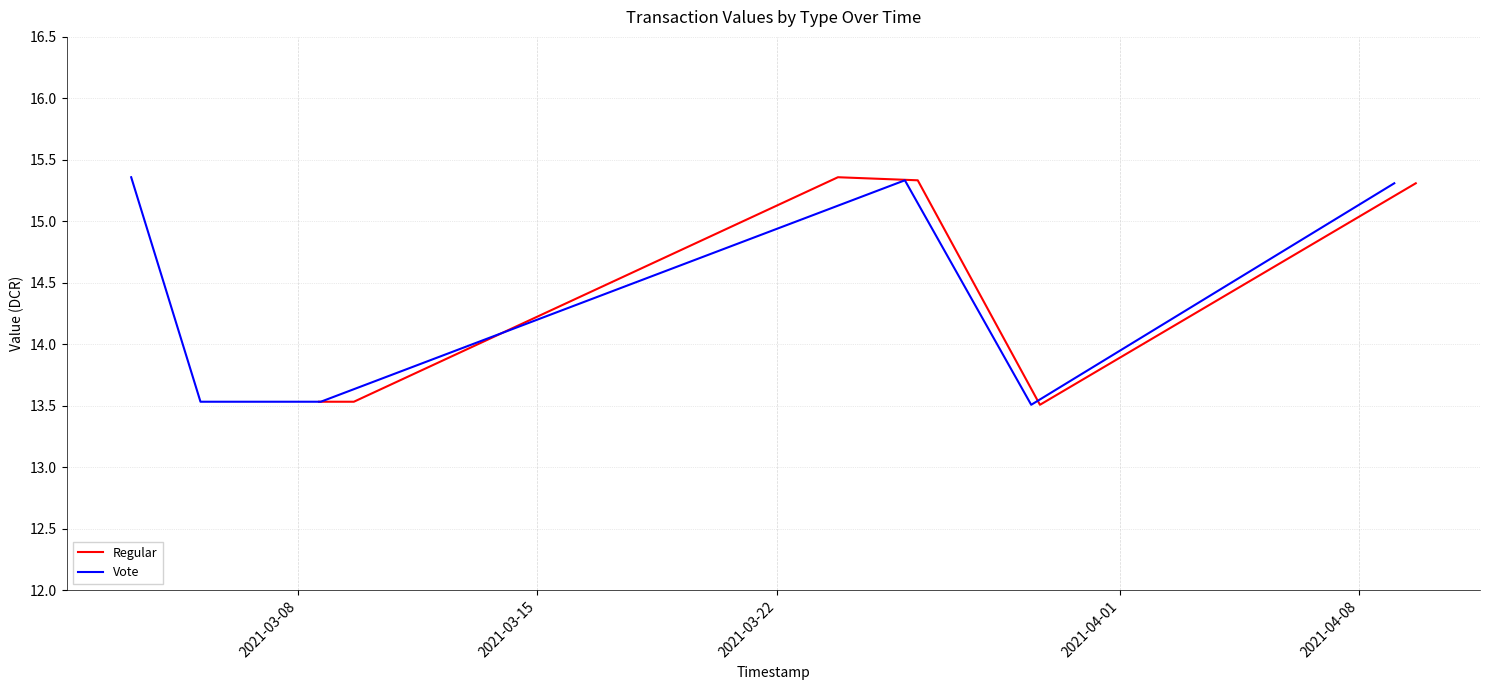

How many data points does each series have?

6